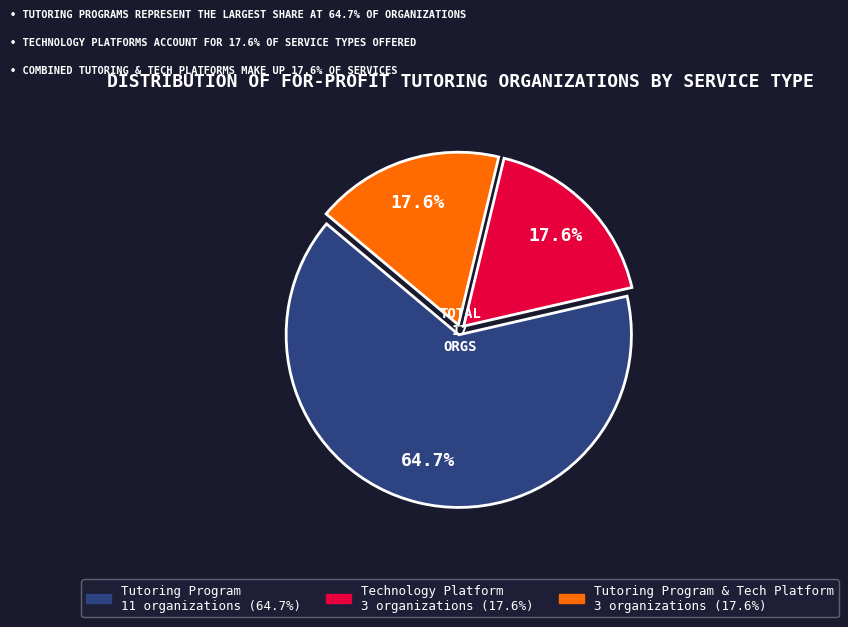

Is there any slice that represents more than half of the pie?

Yes